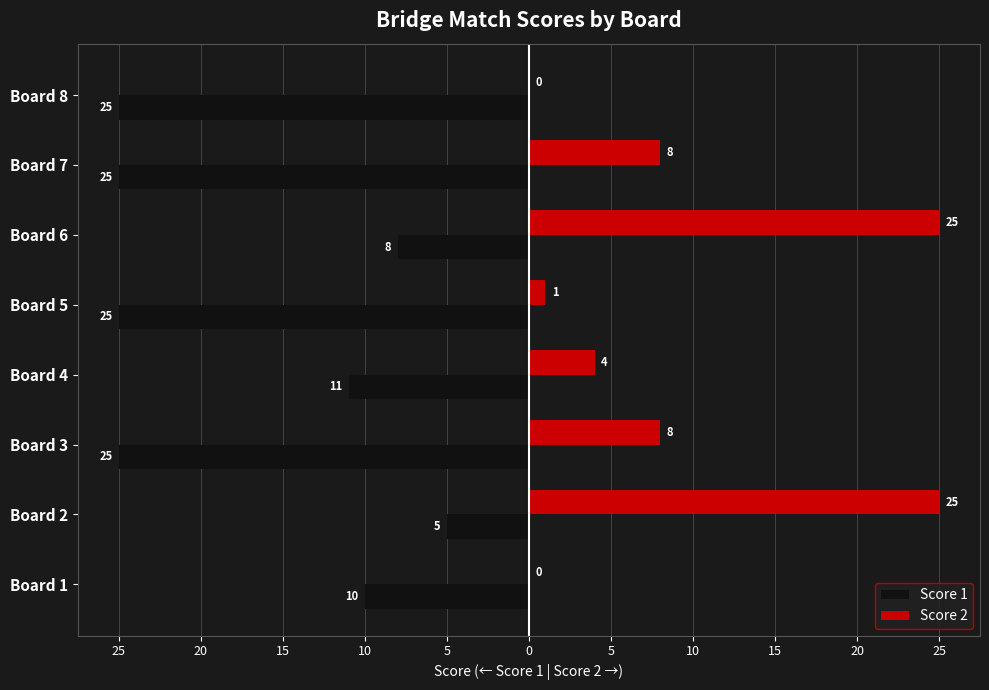

What are all the series names shown in the legend?

Score 1, Score 2